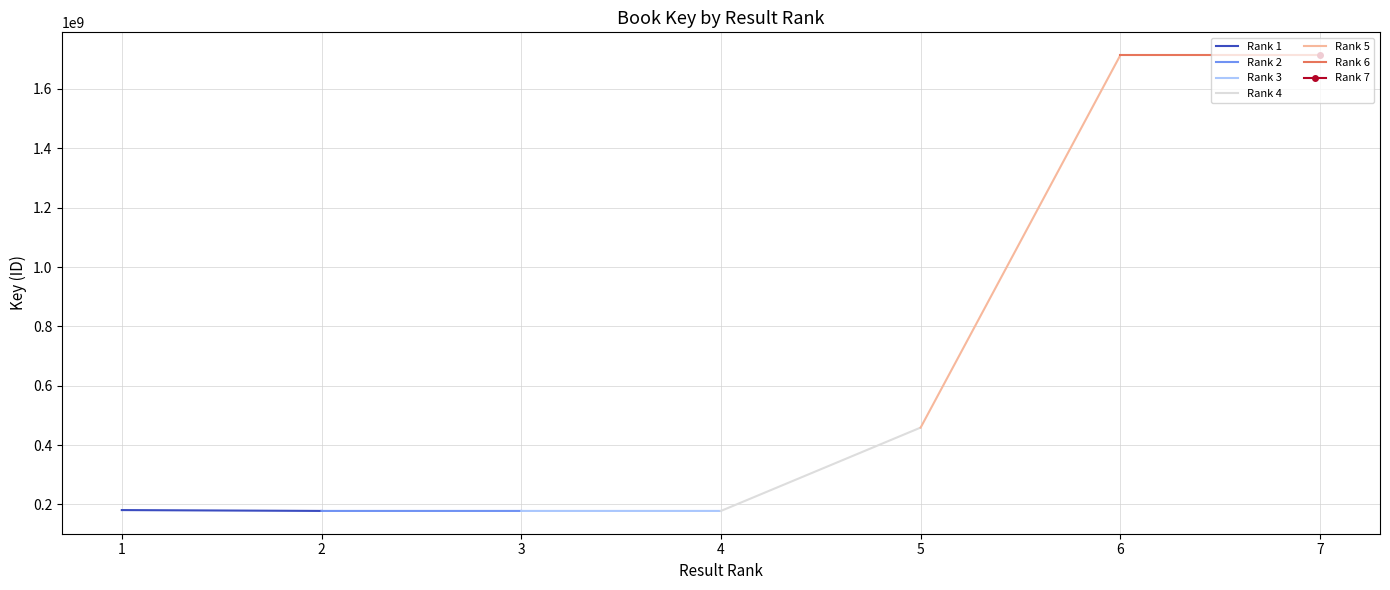

Read the Rank 4 value at 5, to the nearest 50.

459223900